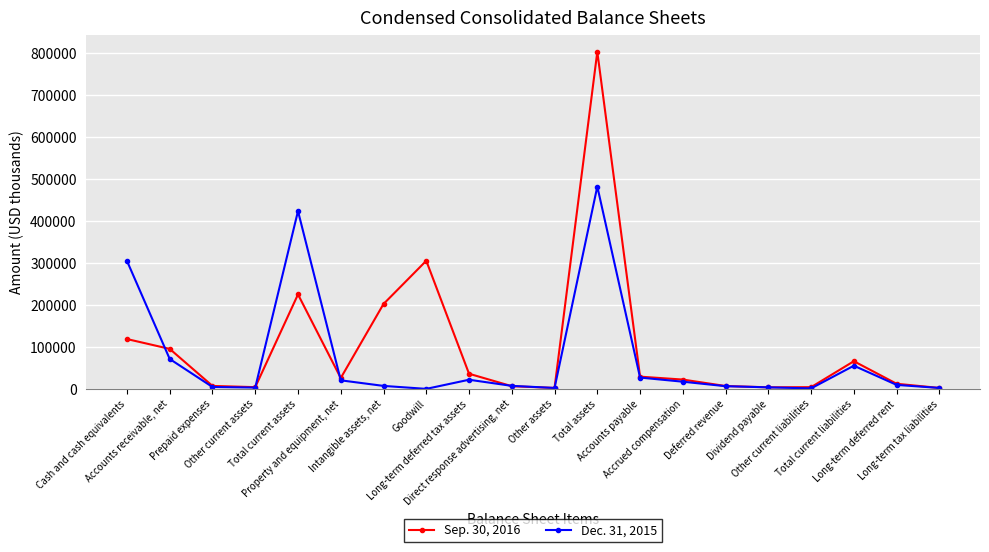

What is the difference between the highest and lowest values at Other current liabilities?

2908